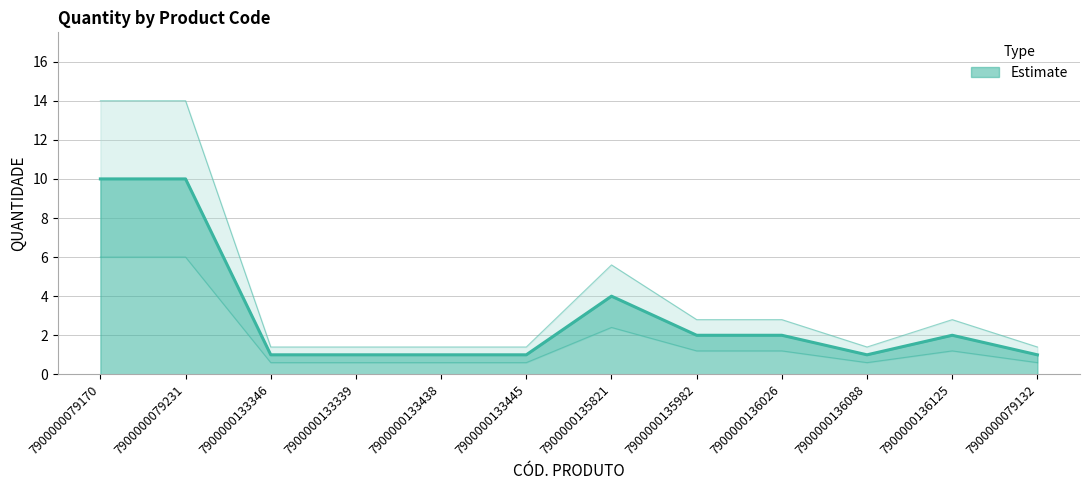

What is the difference between the values at 7900000136026 and 7900000133438?

1.4